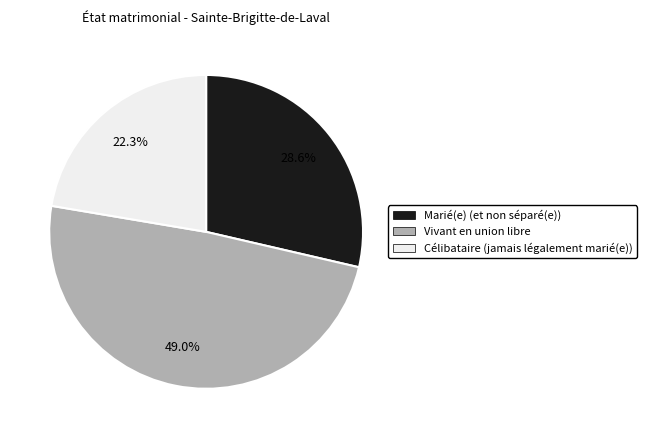

Between Marié(e) (et non séparé(e)) and Célibataire (jamais légalement marié(e)), which is larger?

Marié(e) (et non séparé(e))